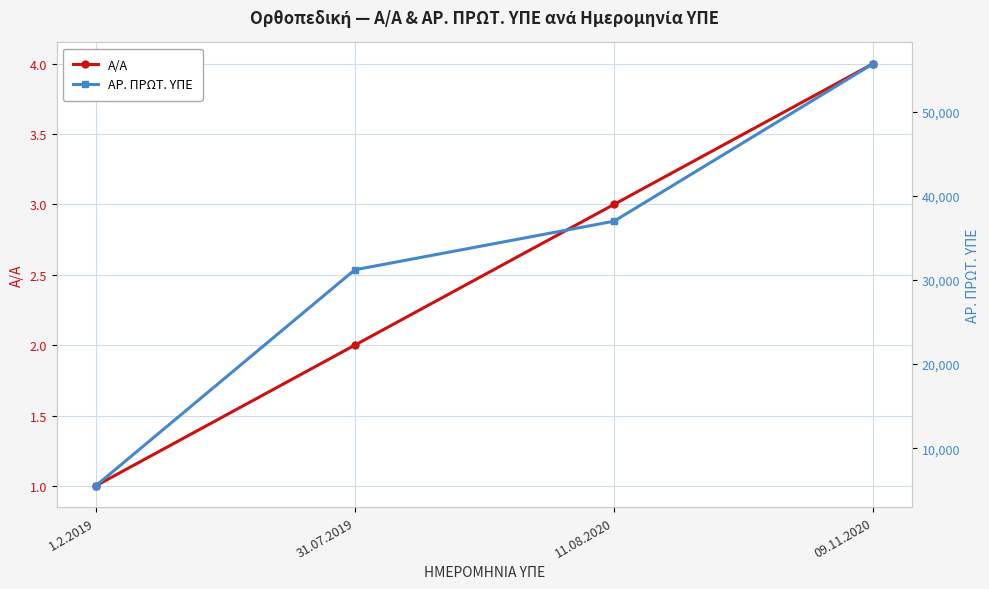

True or false: Α/Α and ΑΡ. ΠΡΩΤ. ΥΠΕ intersect in this chart.

False